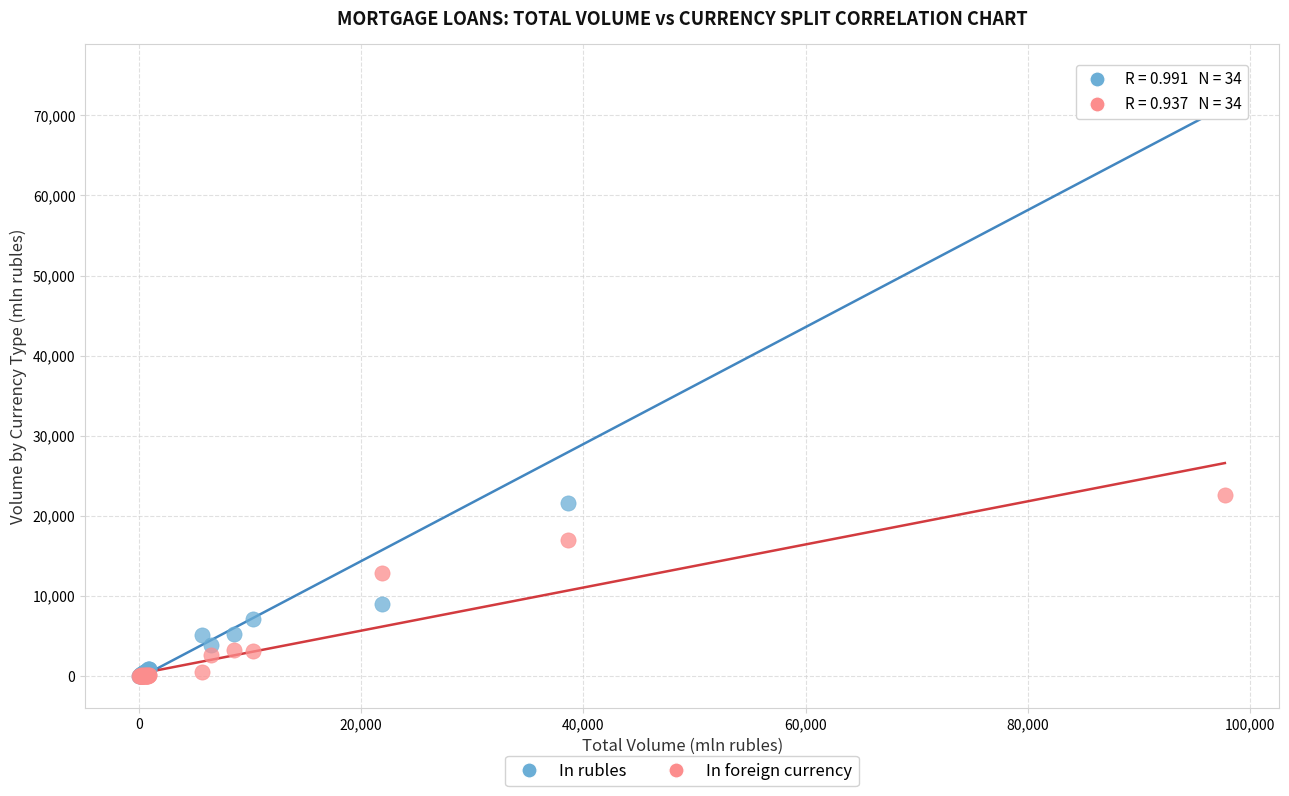

In the In rubles series, what Y value is closest to 37570?

21627.3